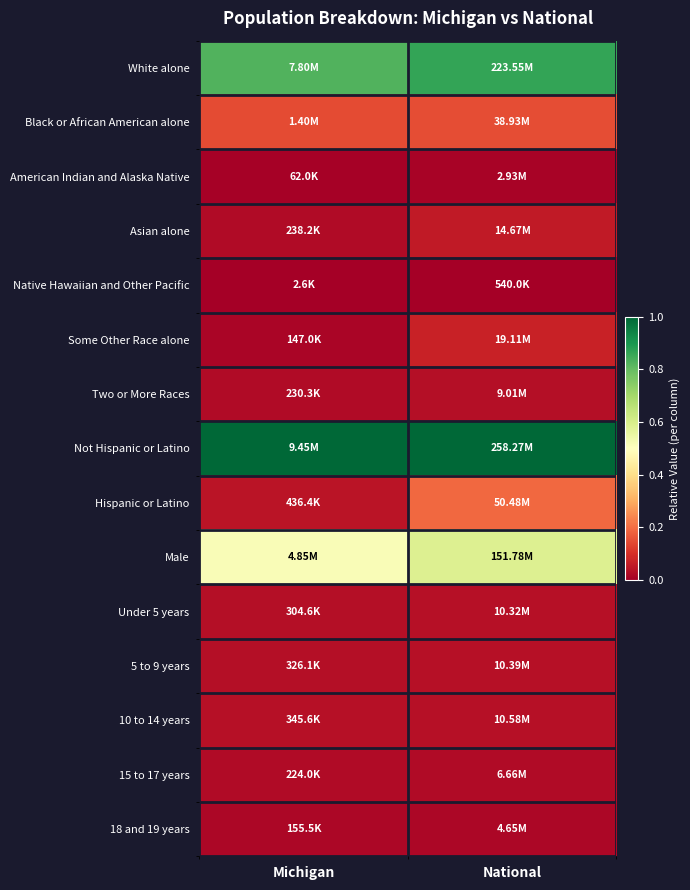

Reading left to right, extract all data points from this chart.

White alone: Michigan=0.8	National=0.9
Black or African American alone: Michigan=0.1	National=0.1
American Indian and Alaska Native: Michigan=0.0	National=0.0
Asian alone: Michigan=0.0	National=0.1
Native Hawaiian and Other Pacific: Michigan=0.0	National=0.0
Some Other Race alone: Michigan=0.0	National=0.1
Two or More Races: Michigan=0.0	National=0.0
Not Hispanic or Latino: Michigan=1.0	National=1.0
Hispanic or Latino: Michigan=0.0	National=0.2
Male: Michigan=0.5	National=0.6
Under 5 years: Michigan=0.0	National=0.0
5 to 9 years: Michigan=0.0	National=0.0
10 to 14 years: Michigan=0.0	National=0.0
15 to 17 years: Michigan=0.0	National=0.0
18 and 19 years: Michigan=0.0	National=0.0